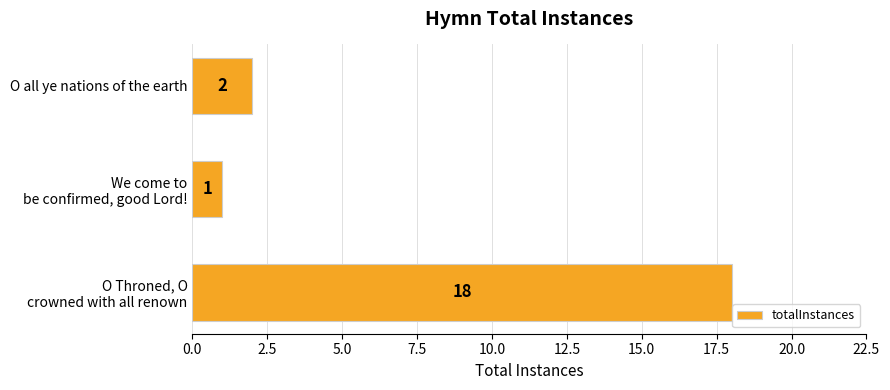

What is the difference between the maximum and second lowest values?

16